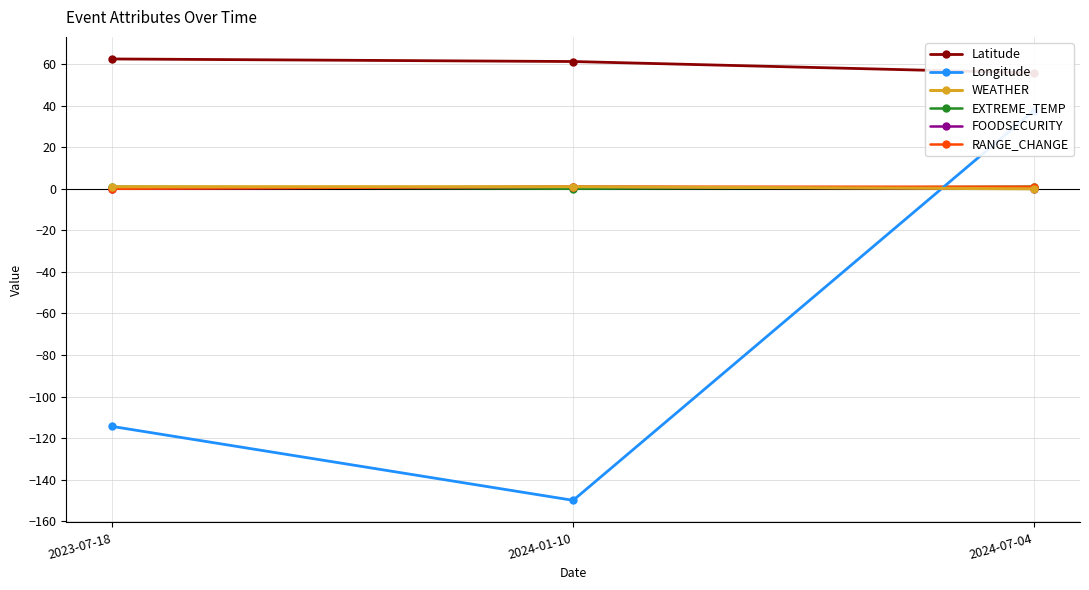

Reading left to right, list all the values displayed in this chart.

Latitude: 62.5	61.2	55.8
Longitude: -114.4	-149.9	37.6
WEATHER: 1.0	1.0	0.0
EXTREME_TEMP: 1.0	0.0	1.0
FOODSECURITY: 0.0	1.0	0.0
RANGE_CHANGE: 0.0	1.0	1.0